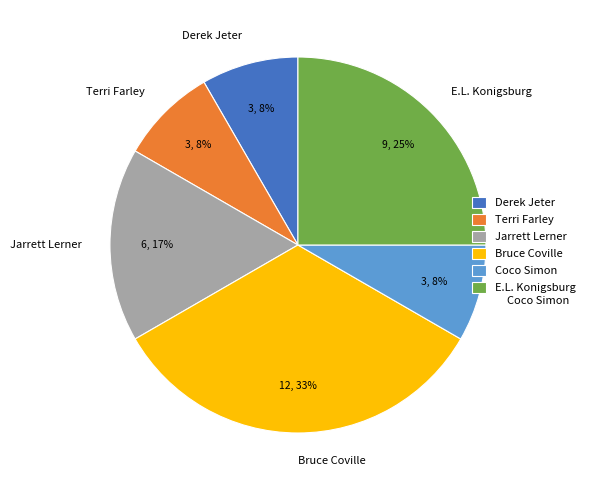

Which has a higher value, Coco Simon or E.L. Konigsburg?

E.L. Konigsburg